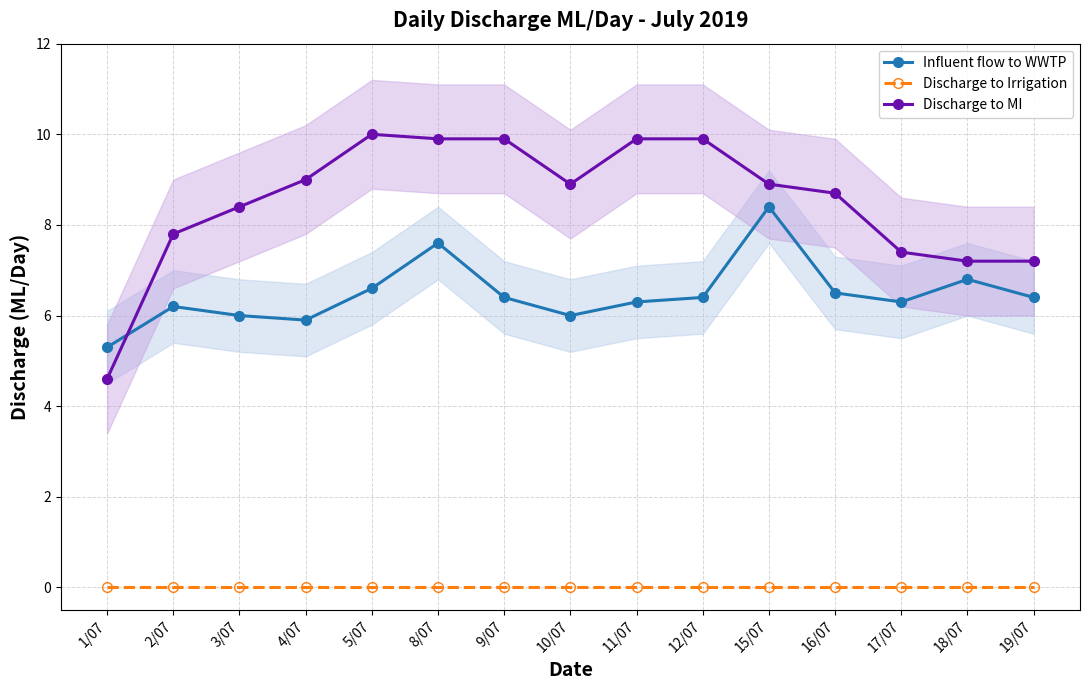

At which label does Discharge to MI first exceed 8?

3/07